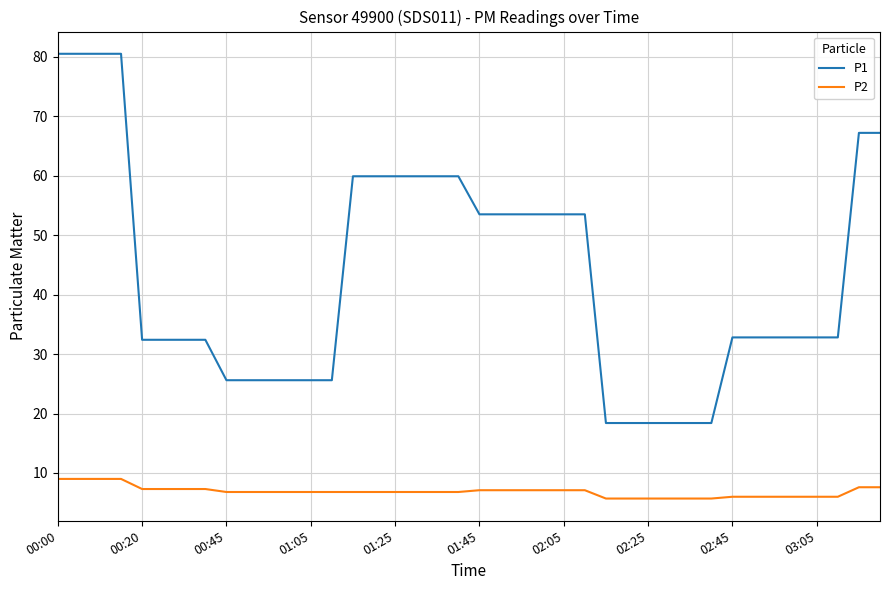

What is the difference between the maximum and minimum values in the P2 series?

3.3